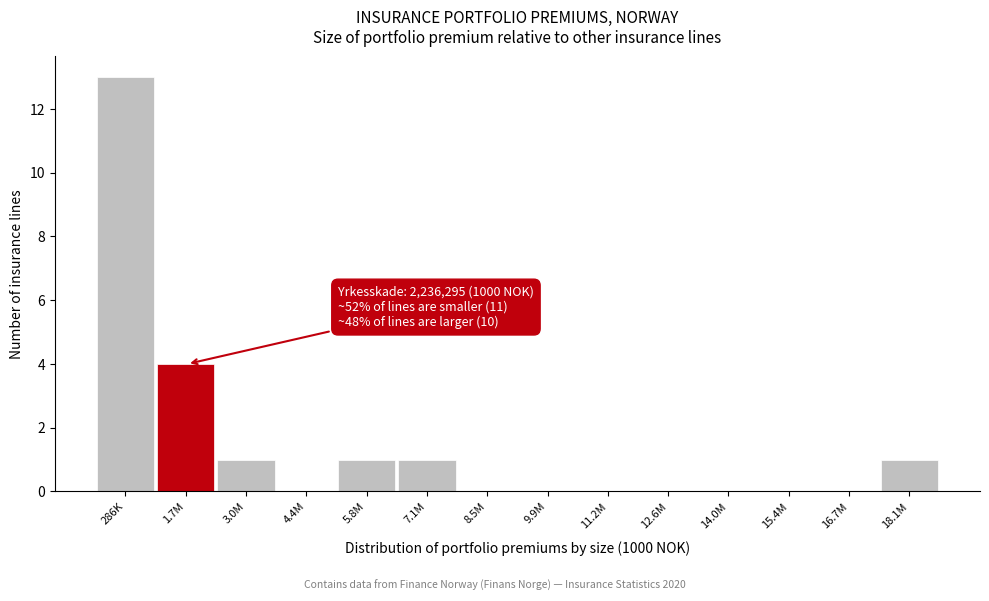

Reading left to right, transcribe all the data shown in this chart.

286K=13	1.7M=4	3.0M=1	4.4M=0	5.8M=1	7.1M=1	8.5M=0	9.9M=0	11.2M=0	12.6M=0	14.0M=0	15.4M=0	16.7M=0	18.1M=1